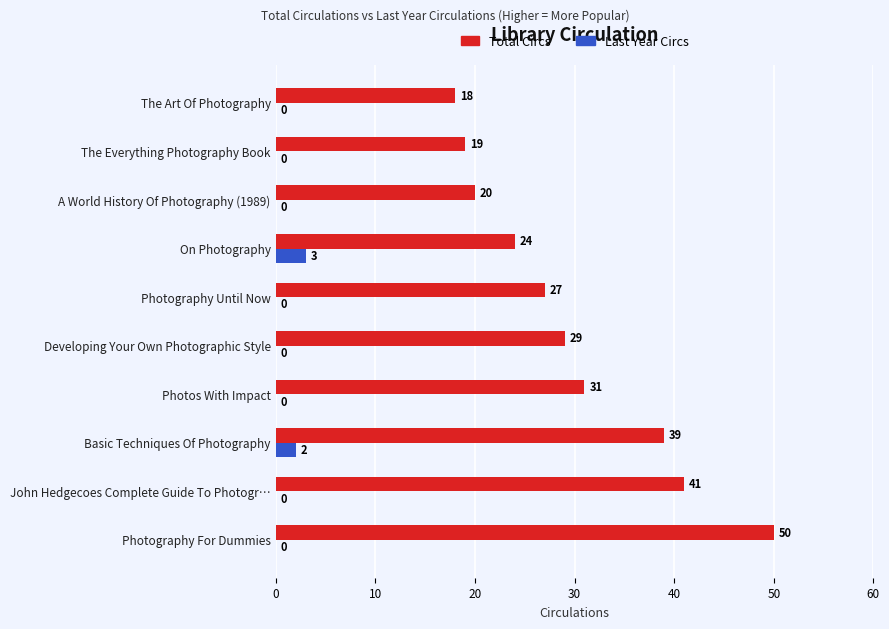

What are all the series names shown in the legend?

Total Circs, Last Year Circs